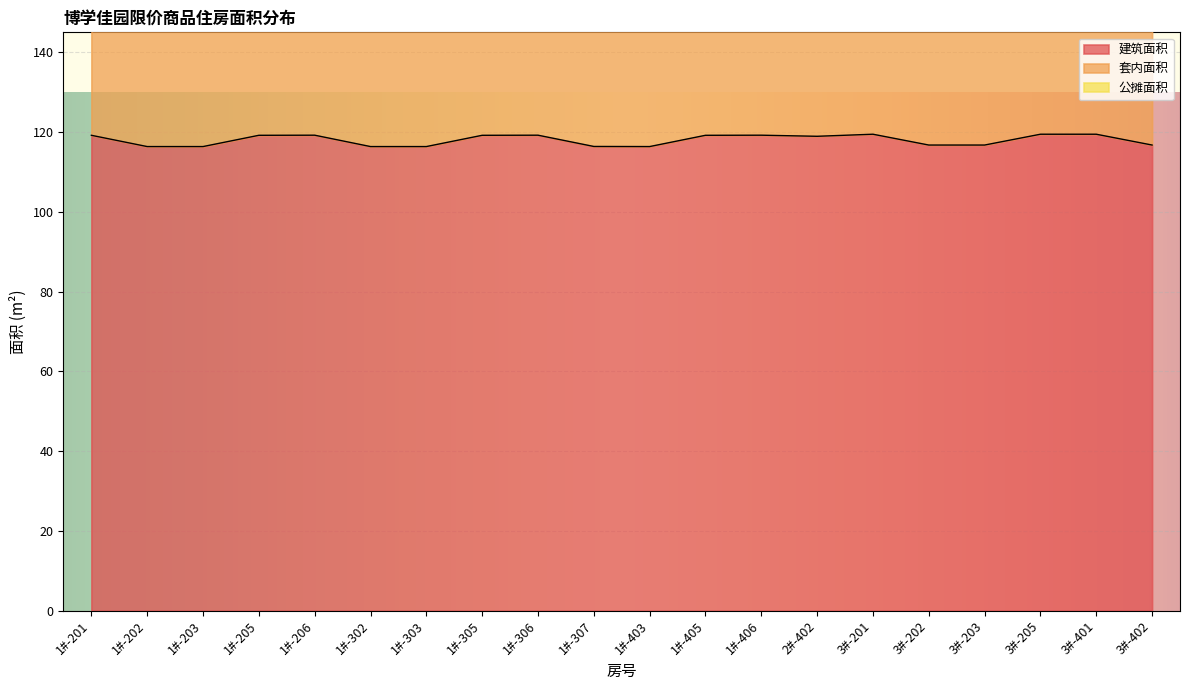

What is the sum of all 建筑面积 values?

2360.1